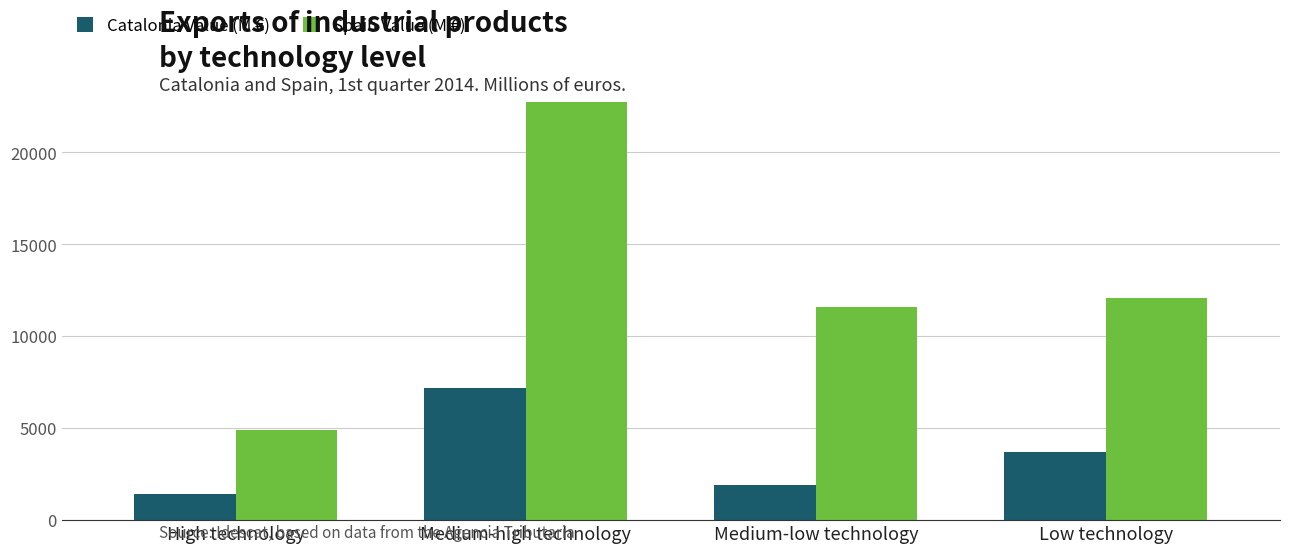

What is the average value of the Spain Value (M €) series?

12833.8